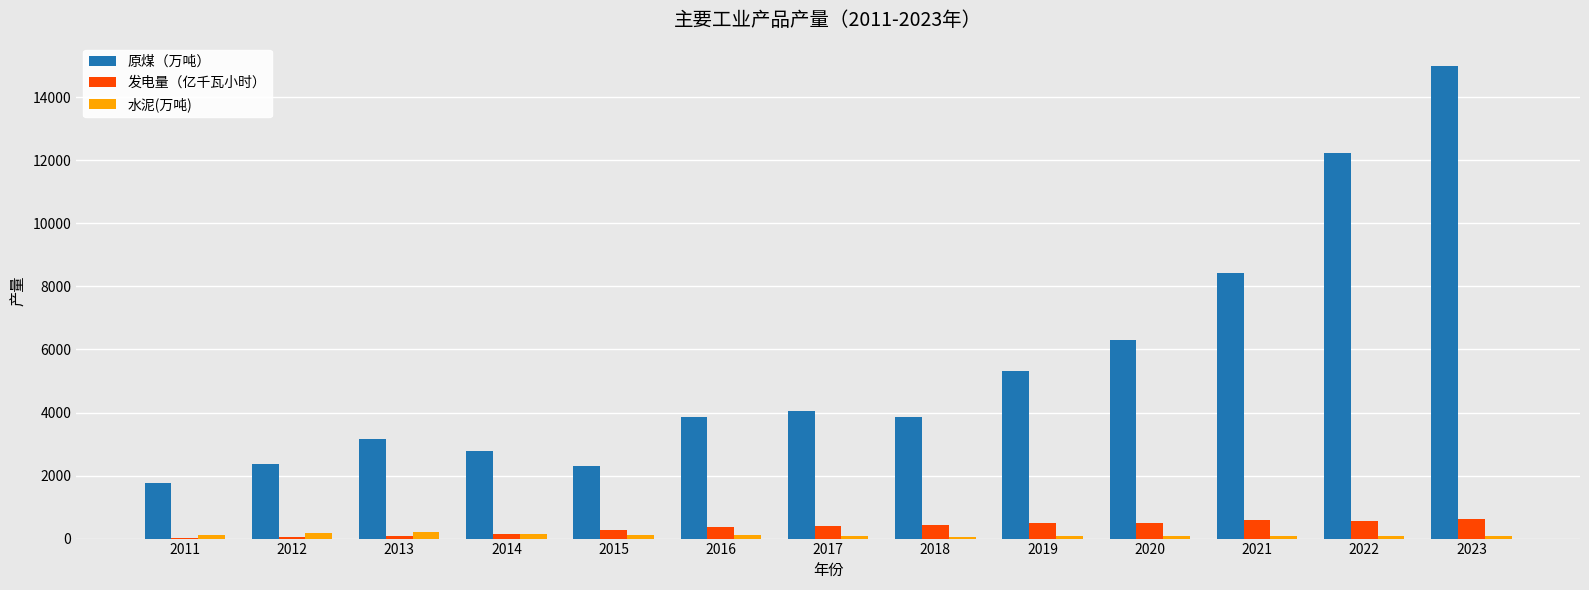

Between 2018 and 2022, which series saw the biggest shift?

原煤（万吨）